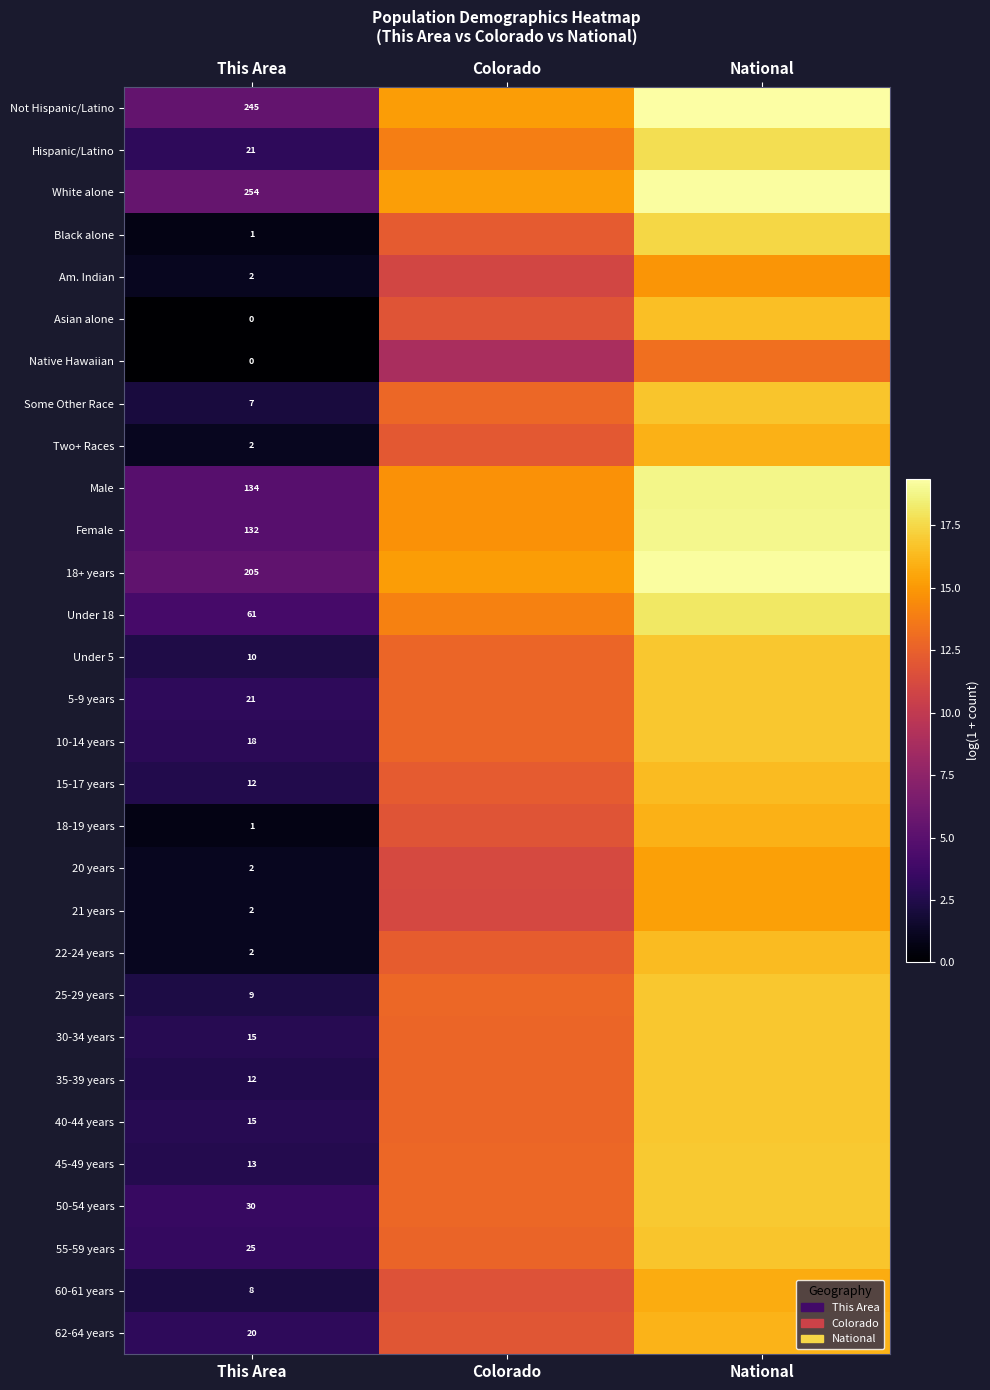

True or false: 15-17 years has a value of 8.4 at National.

False